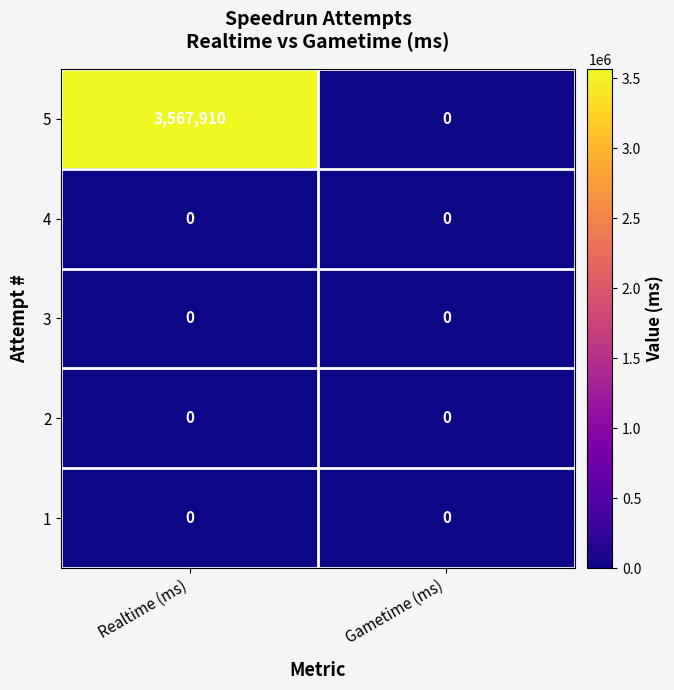

Which label corresponds to the largest value in the chart?

Realtime (ms)